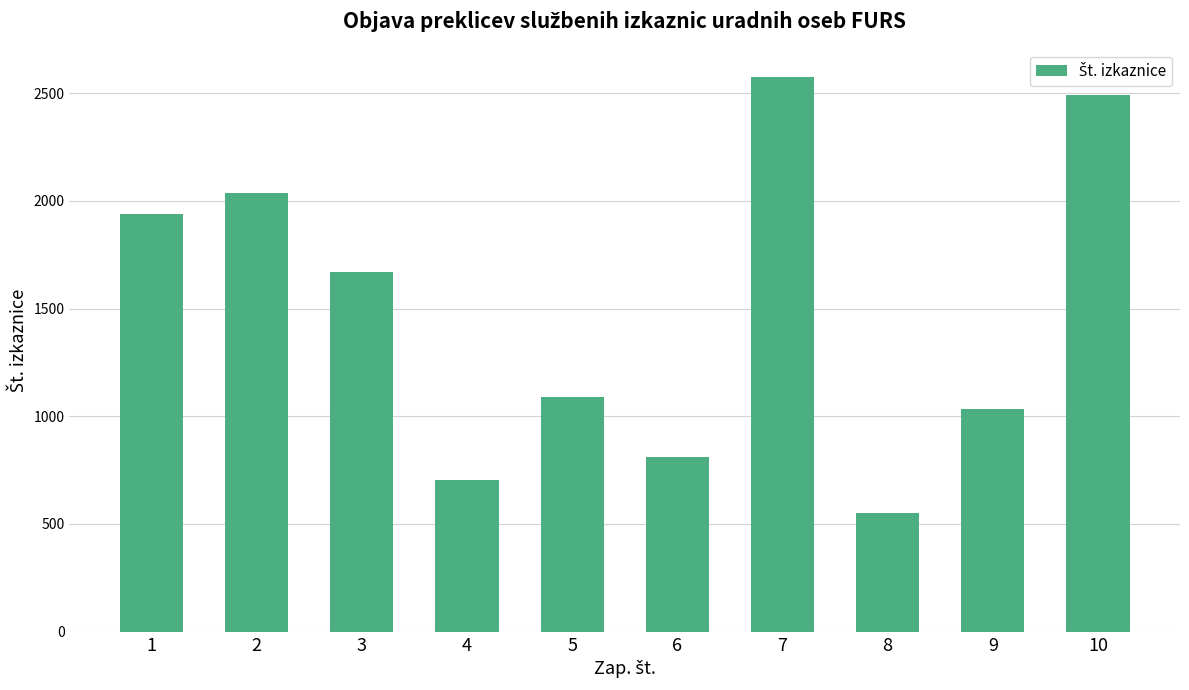

Rank the categories by value from highest to lowest.

7, 10, 2, 1, 3, 5, 9, 6, 4, 8